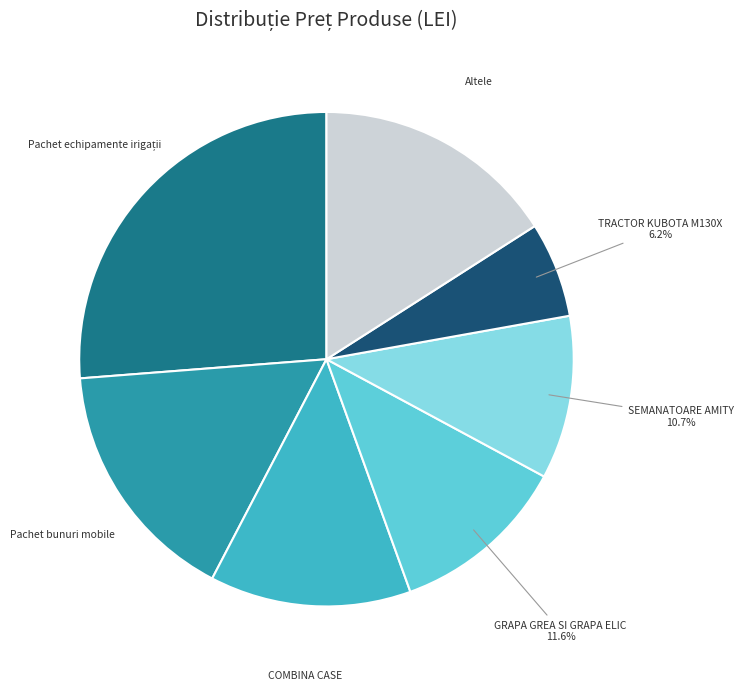

What is the ratio of the value at Pachet bunuri mobile to the value at GRAPA GREA SI GRAPA ELIC?

1.4